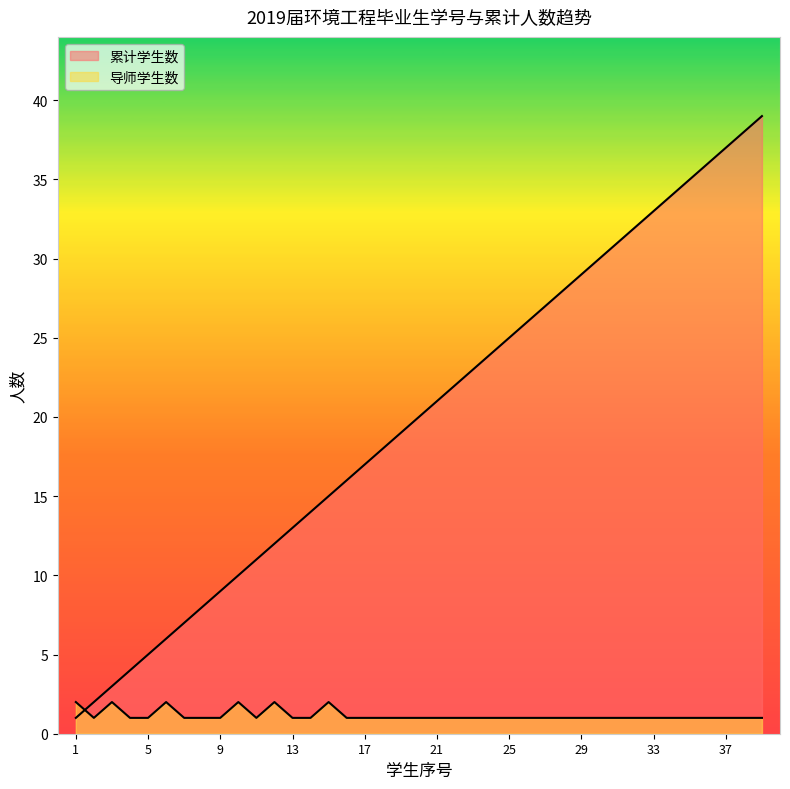

Between 33 and 2, which is larger?

33